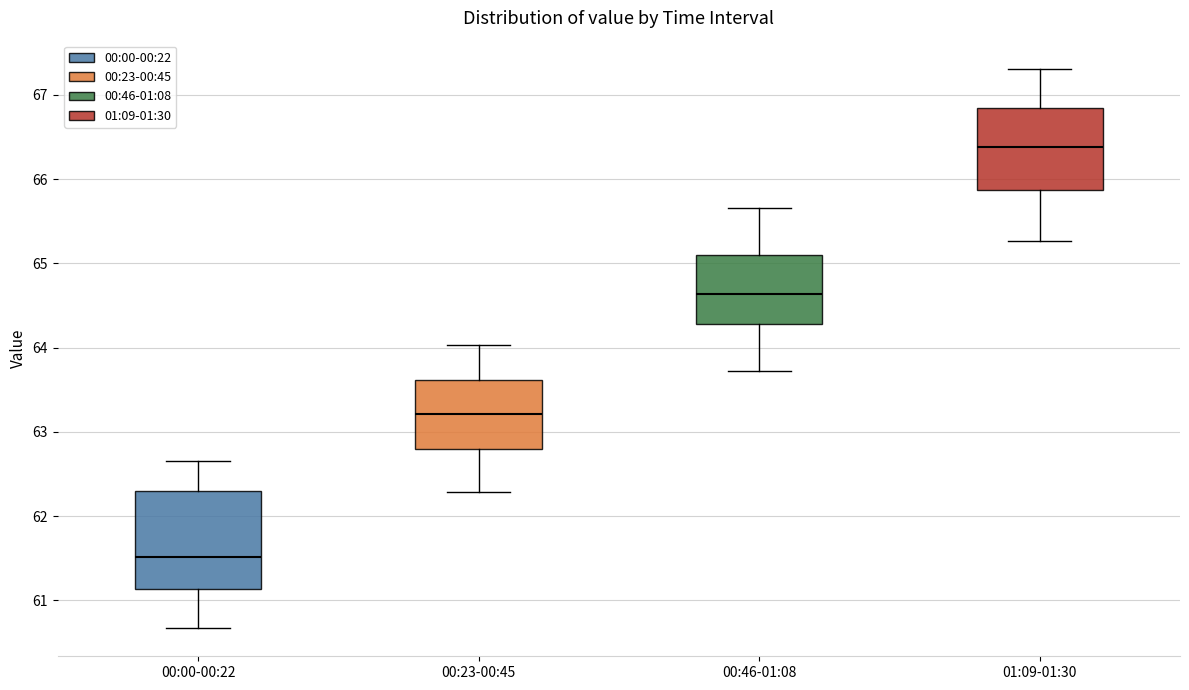

Reading left to right, transcribe this box plot: for each box, give where its median line is, the range the box spans, and where its two whiskers end, as read against the y-axis. The values are not printed on the chart, so give them approximately, as read against the axis.

00:00-00:22: median 61.5, box 61.1 to 62.3, whiskers 60.7 to 62.7
00:23-00:45: median 63.2, box 62.8 to 63.6, whiskers 62.3 to 64.0
00:46-01:08: median 64.6, box 64.3 to 65.1, whiskers 63.7 to 65.7
01:09-01:30: median 66.4, box 65.9 to 66.8, whiskers 65.3 to 67.3